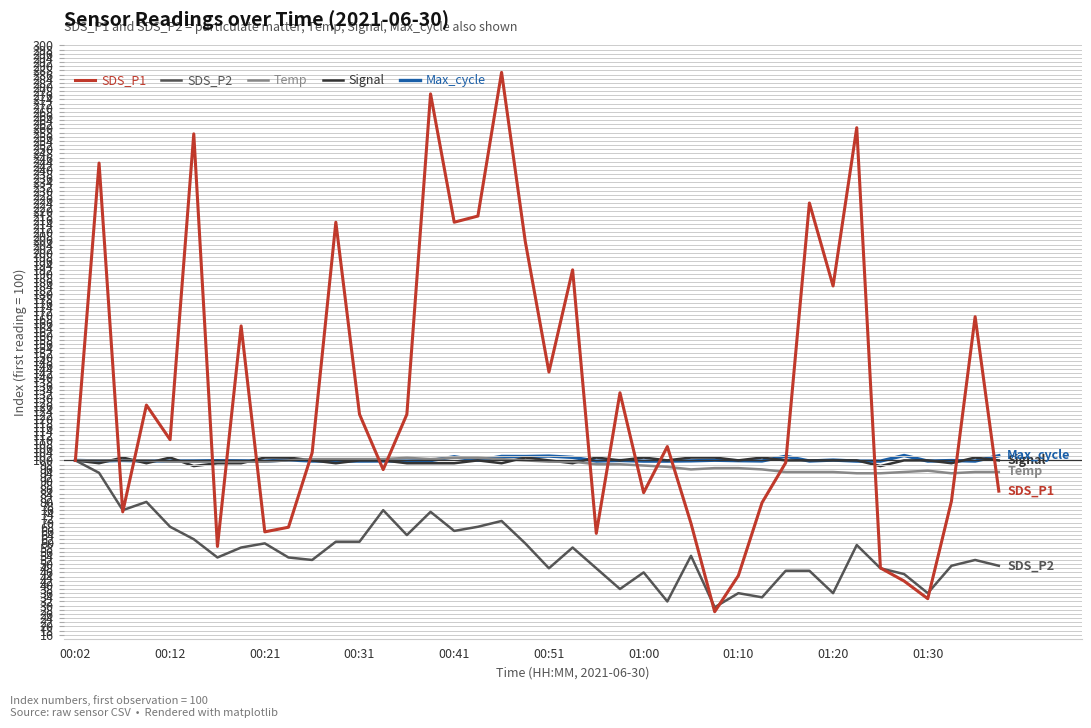

What is the highest value of the Signal series?

101.4